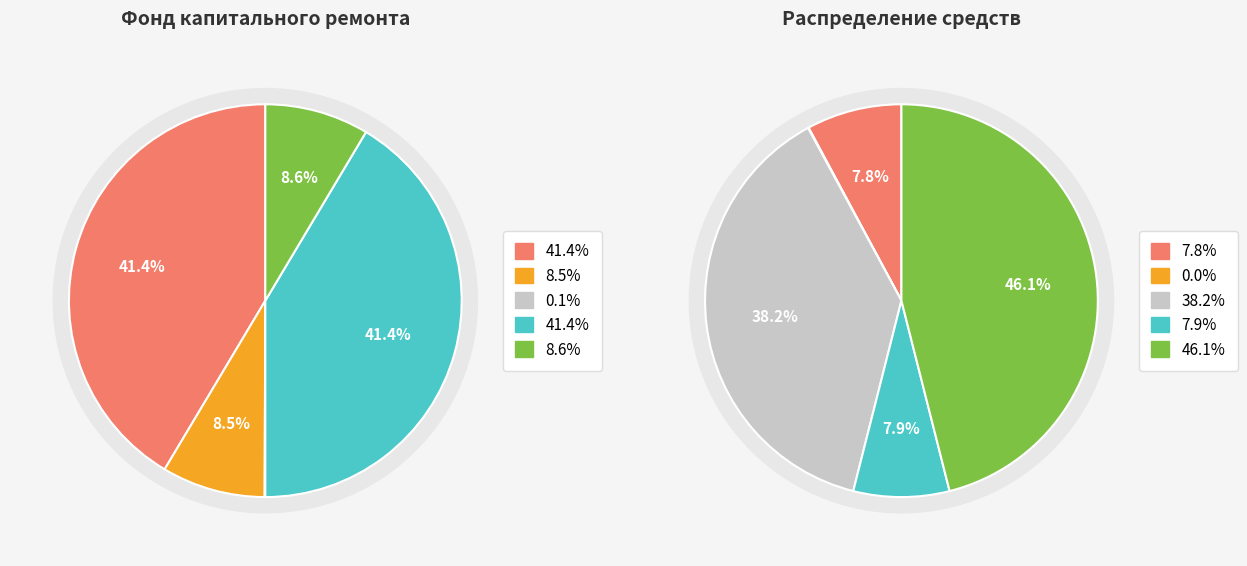

What percentage is the за счет минимального взноса slice, to the nearest percent?

41%